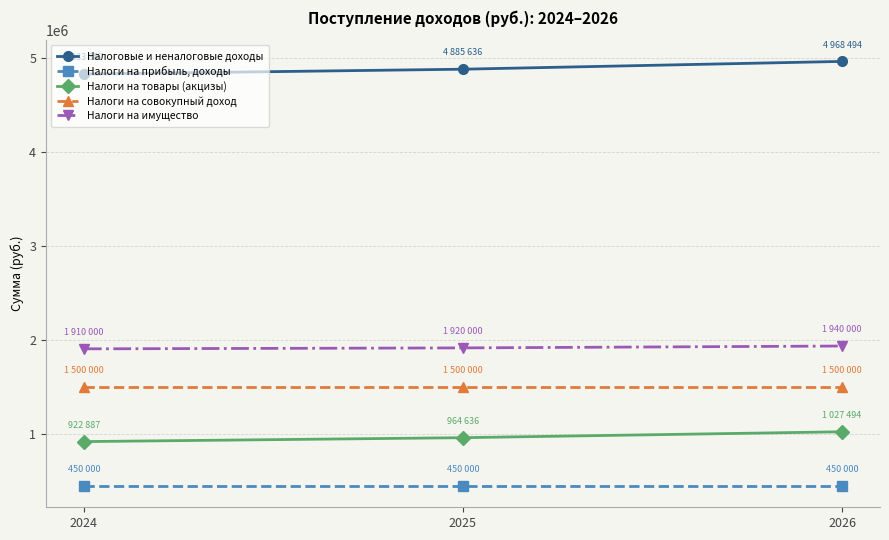

Is this an area chart (filled region under the line)?

No